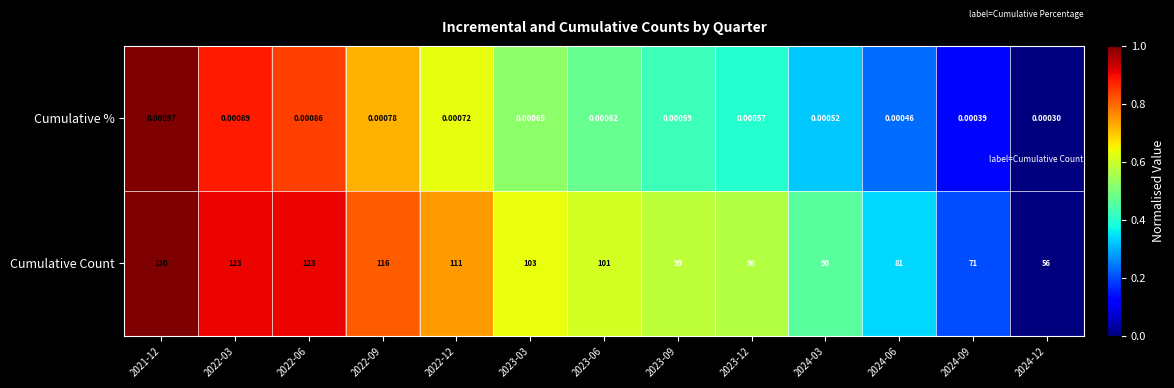

Count the number of categories in the chart.

13